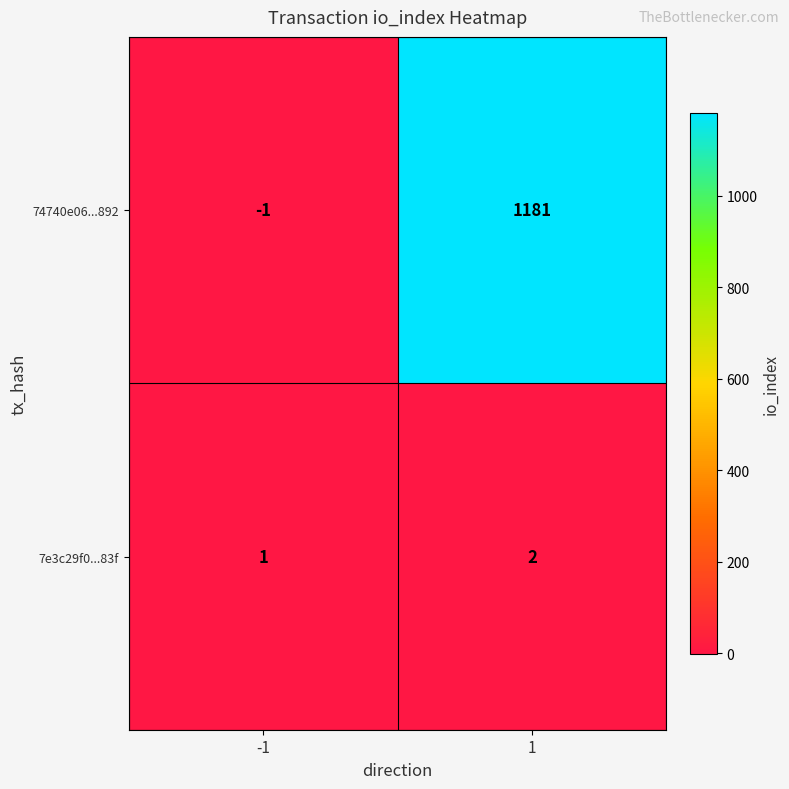

What is the greatest value displayed?

1181